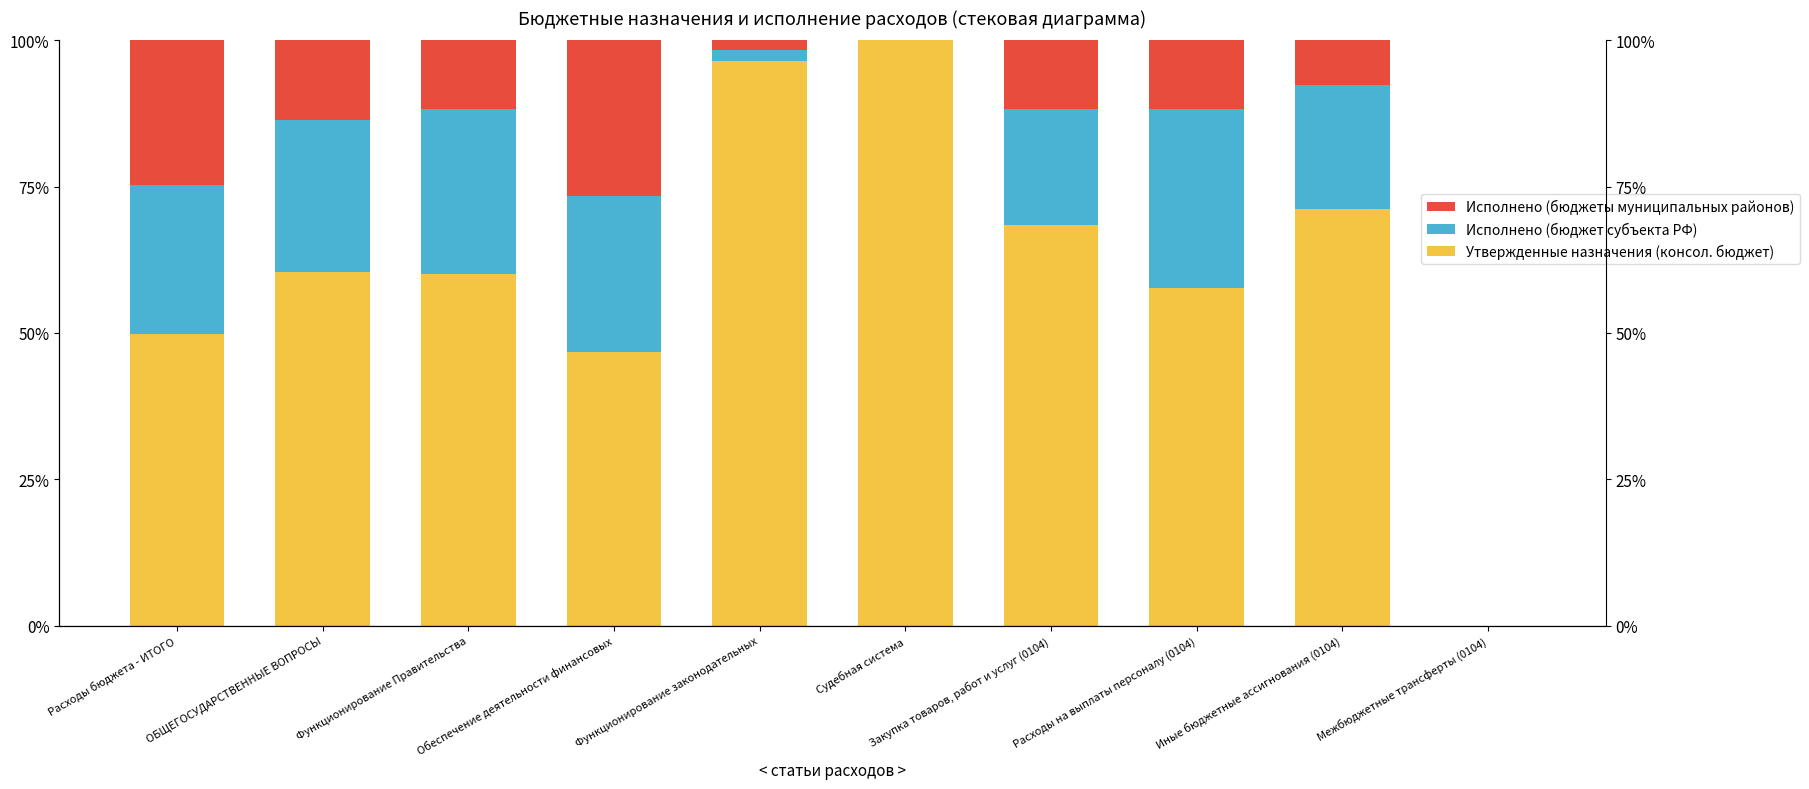

At which category does the chart reach its minimum across all series?

Межбюджетные трансферты (0104)